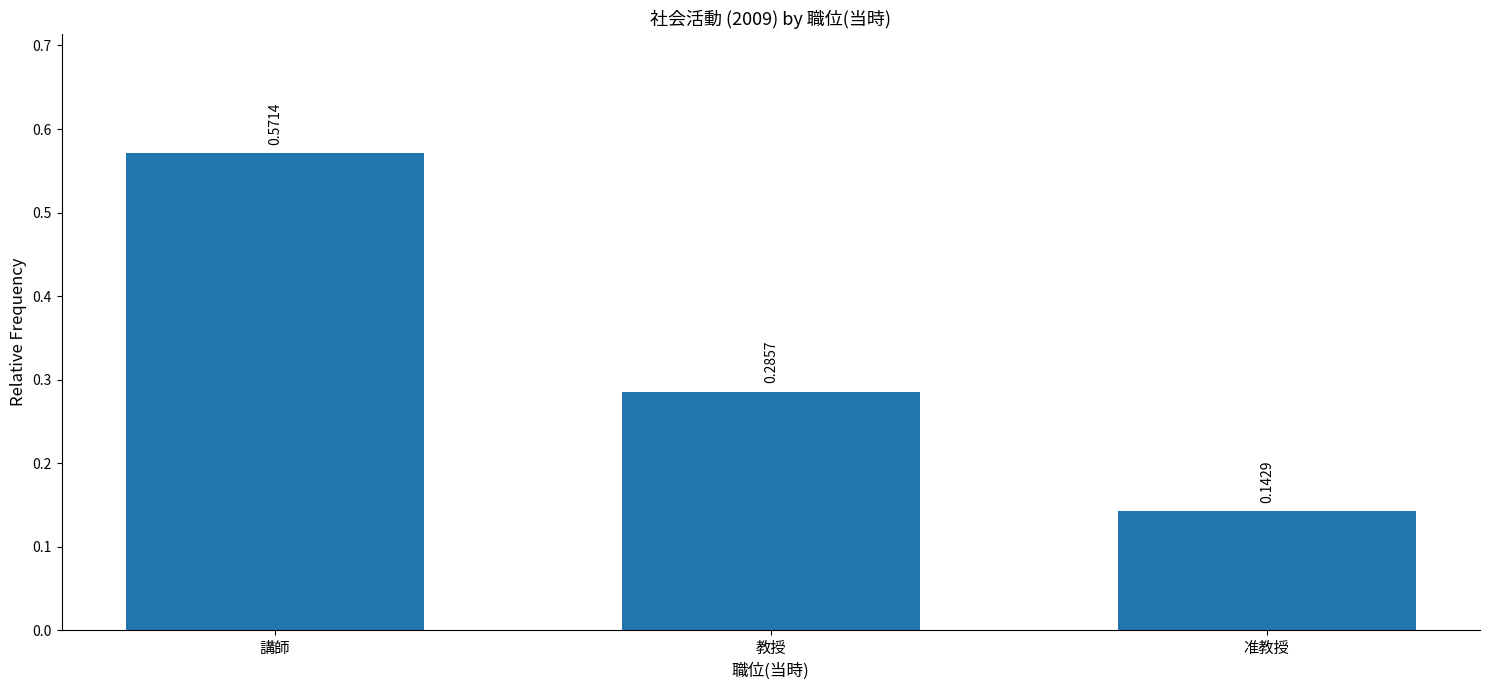

What is the label of the 2nd bar from the left?

教授